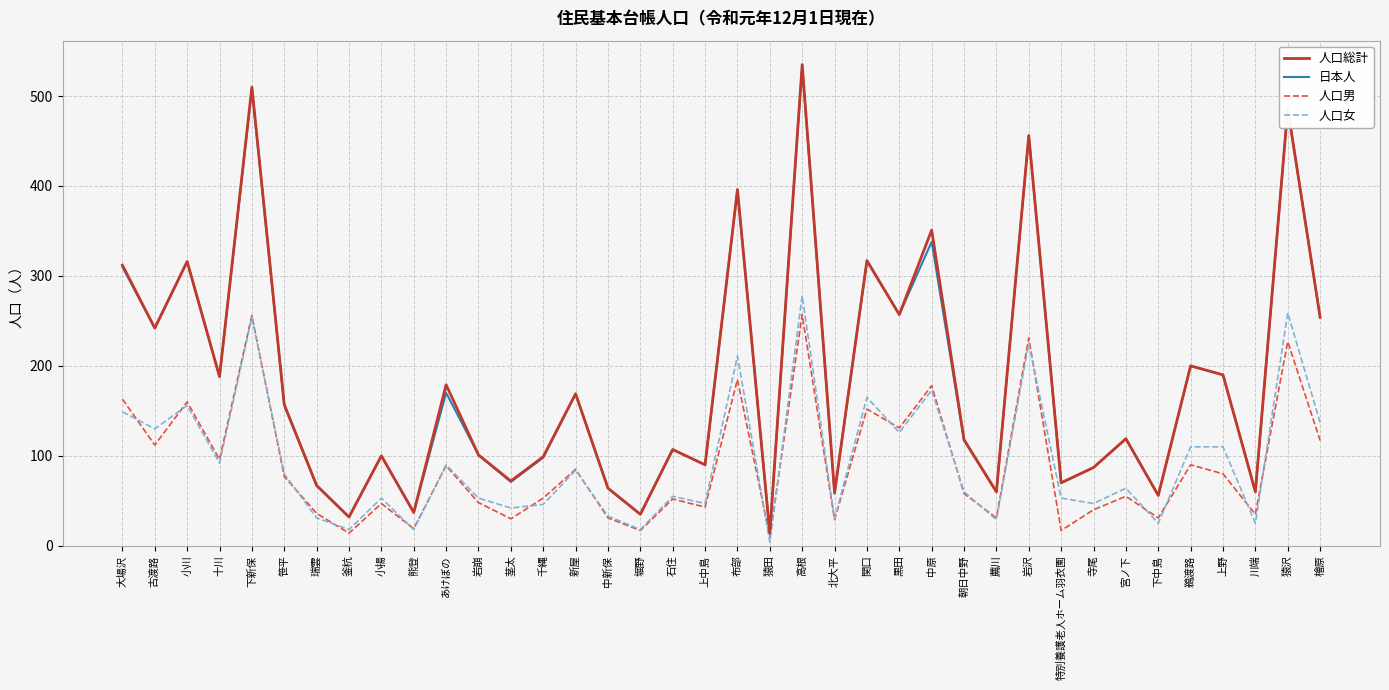

True or false: 人口女 and 日本人 cross at least once.

False